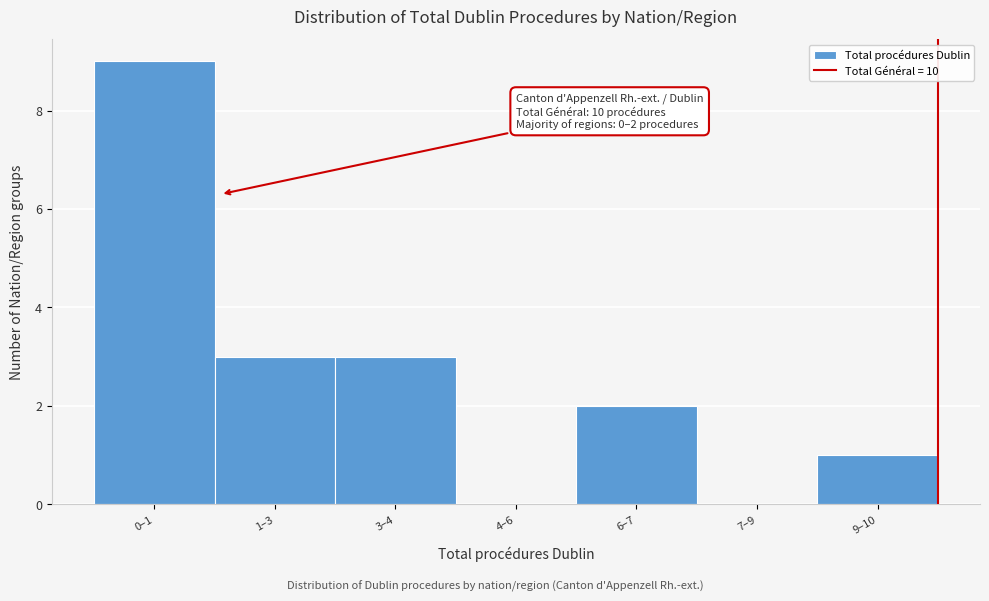

Reading left to right, extract all data points from this chart.

0–1=9	1–3=3	3–4=3	4–6=0	6–7=2	7–9=0	9–10=1